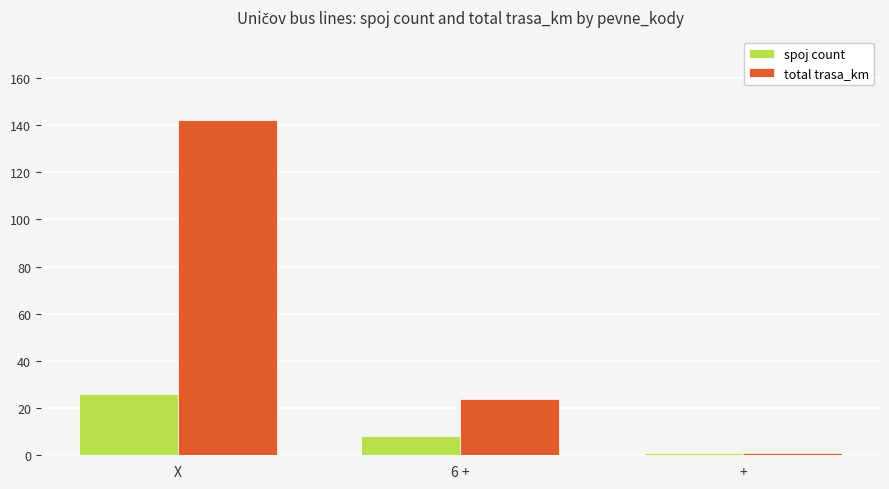

Reading right to left, what are all the values shown in this chart?

spoj count: +=1	6 +=8	X=26
total trasa_km: +=1	6 +=24	X=142